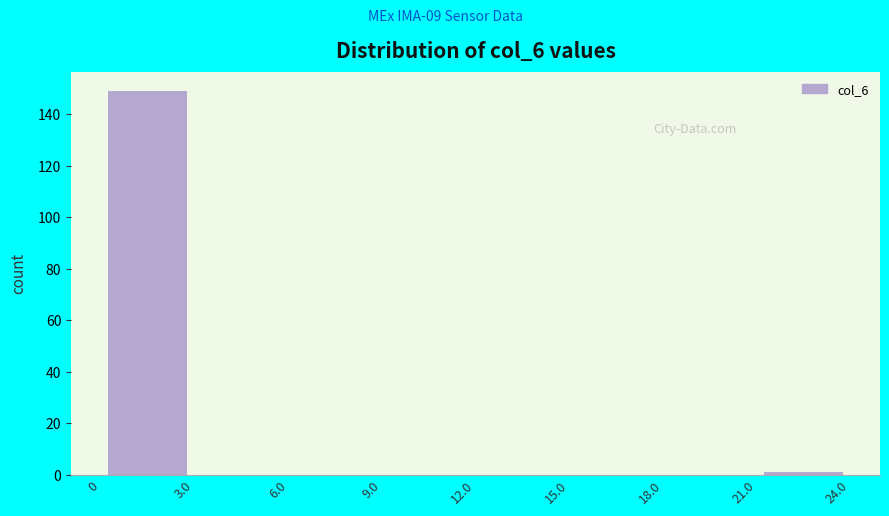

Reading left to right, transcribe this chart: for each bar, give the range it covers on the x-axis and its height. The values are not printed on the chart, so give them approximately, as read against the axis.

0 to 3.0: 150
3.0 to 6.0: 0
6.0 to 9.0: 0
9.0 to 12.0: 0
12.0 to 15.0: 0
15.0 to 18.0: 0
18.0 to 21.0: 0
21.0 to 24.0: under 2